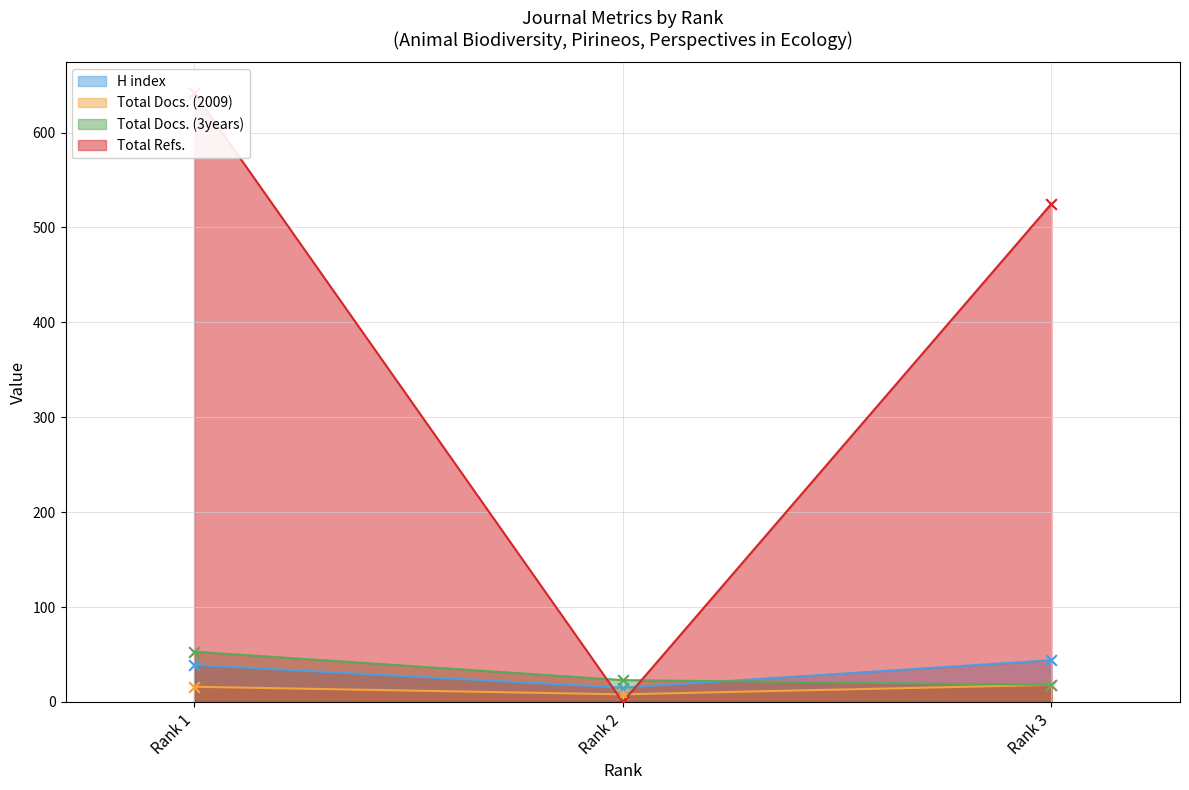

Is the value of Total Refs. at Rank 3 greater than the value of Total Docs. (2009) at Rank 1?

Yes